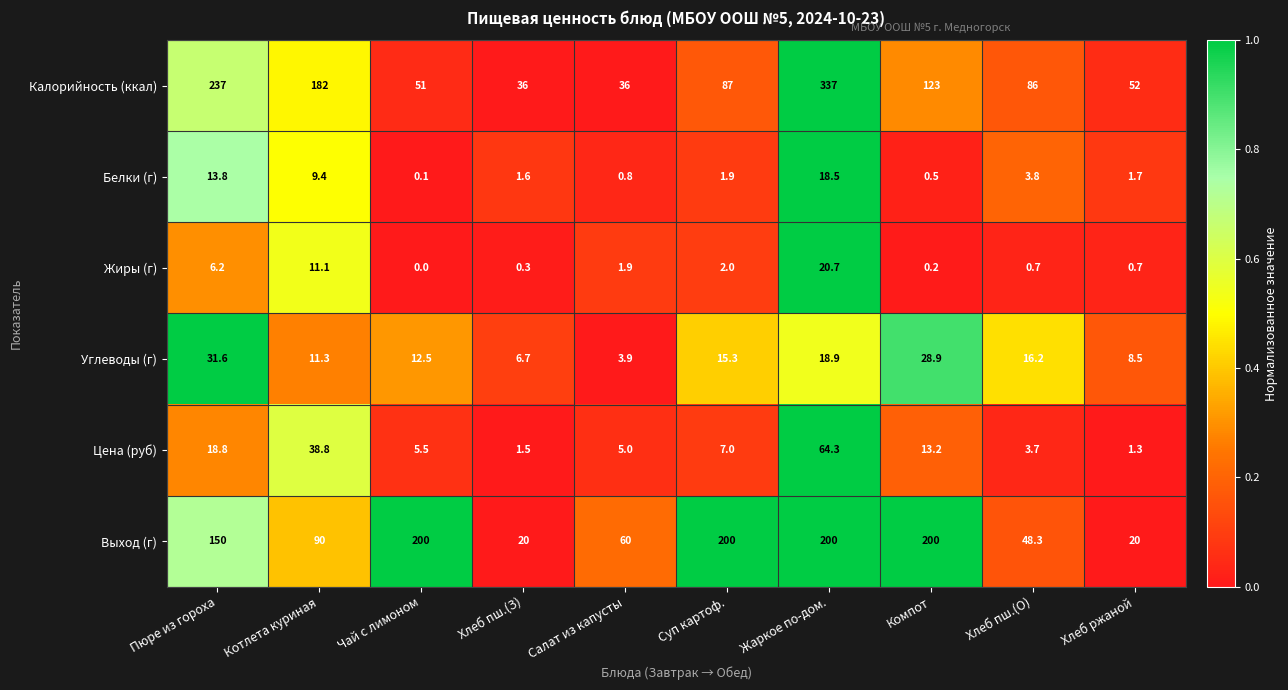

What is the spread (max minus min) of values at Хлеб ржаной?

51.3